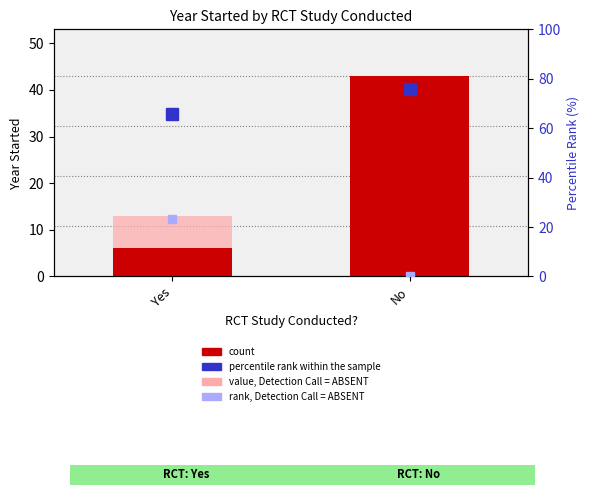

Is it true that value, Detection Call = ABSENT equals 2.0 at No?

True